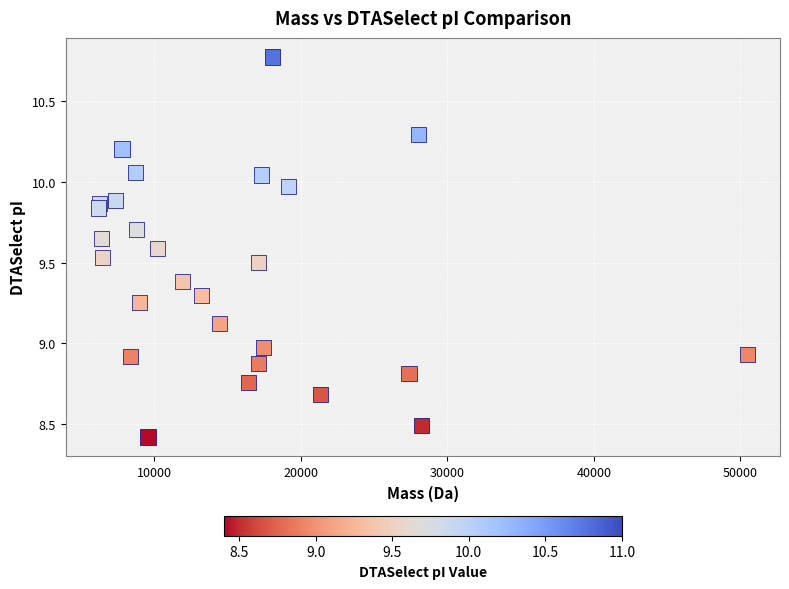

What is the range of Y values (max minus min)?

2.4